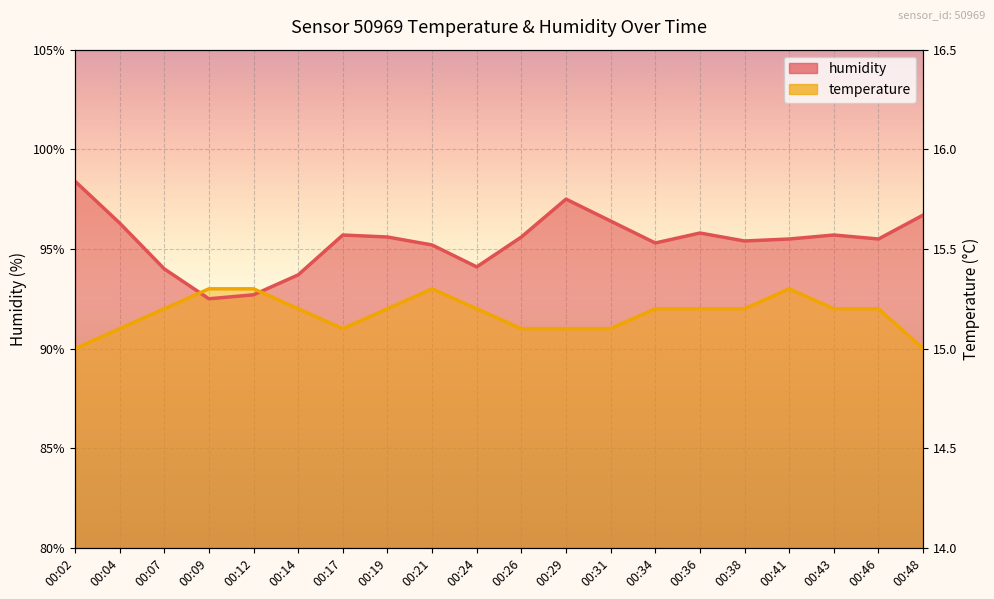

How many lines are shown in the chart?

2